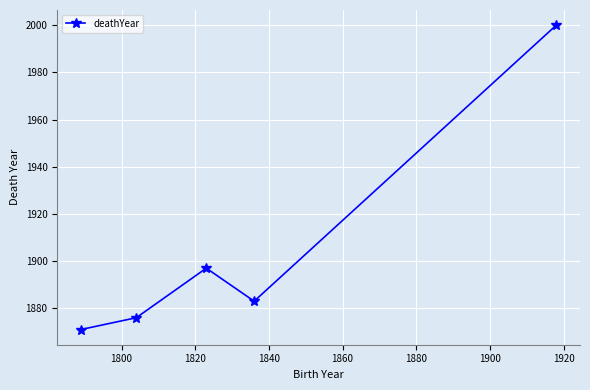

What is the greatest value displayed?

2000